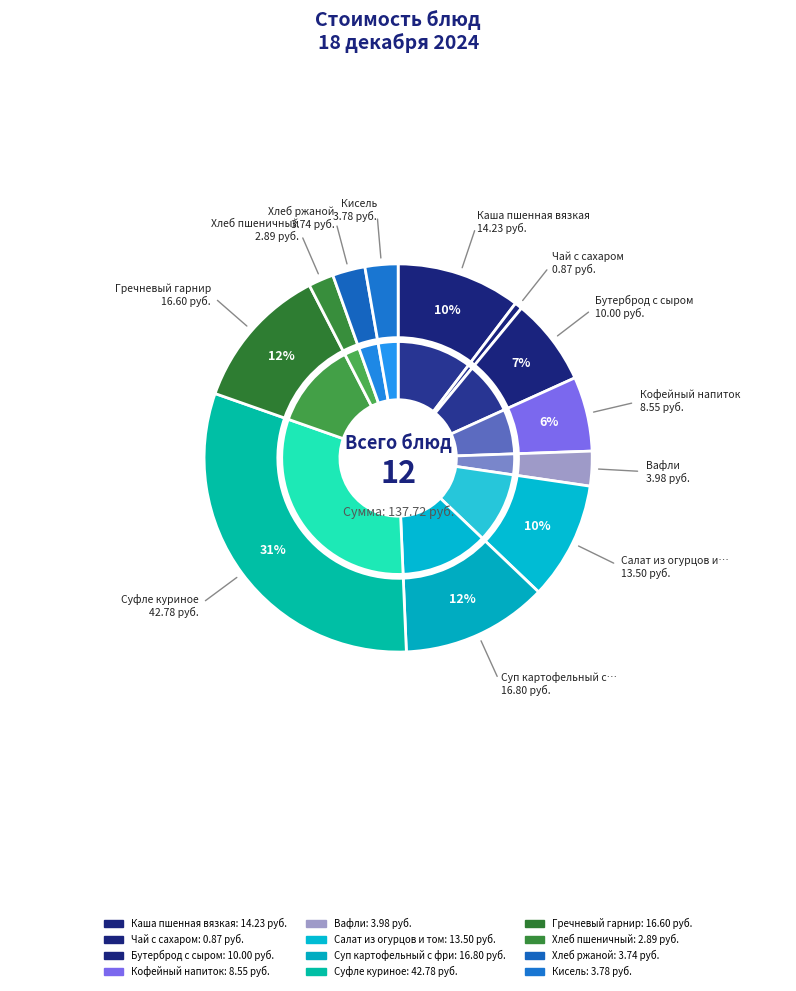

Which slice is the largest?

Суфле куриное